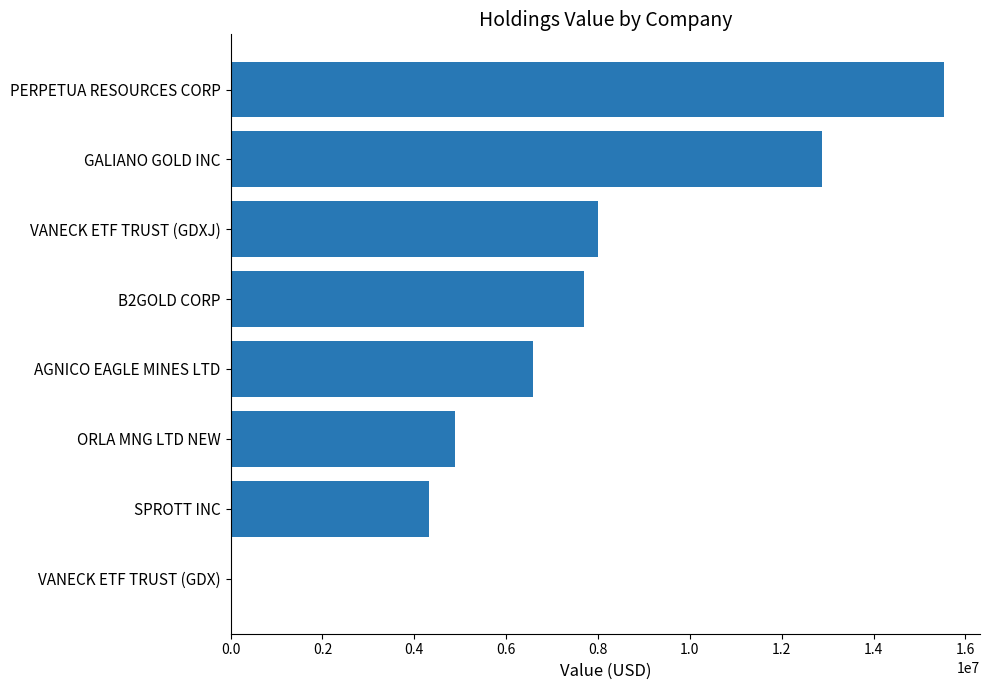

At which category does the chart reach its peak across all series?

PERPETUA RESOURCES CORP